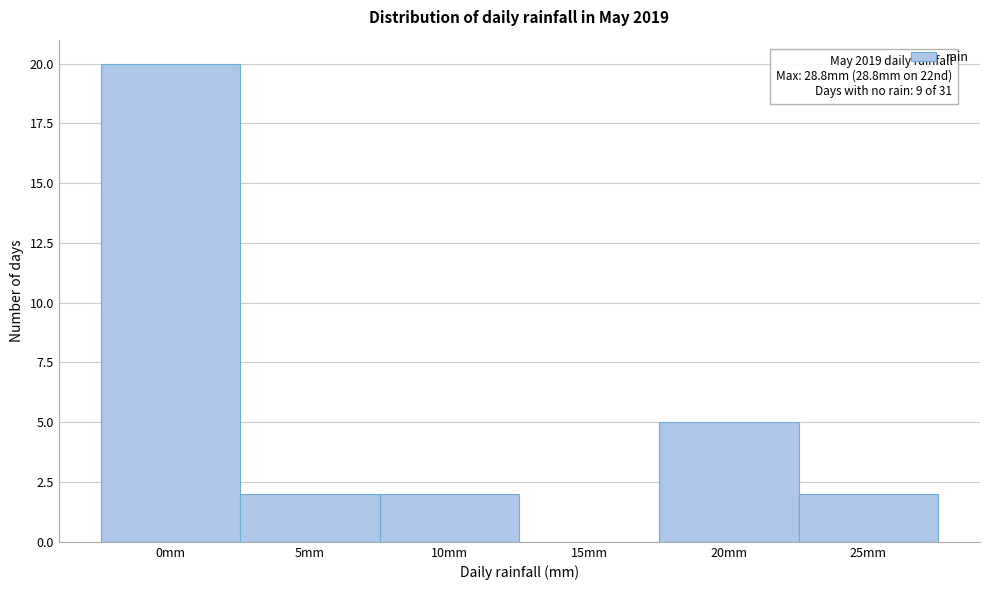

Reading right to left, extract all data points from this chart.

25mm=2	20mm=5	15mm=0	10mm=2	5mm=2	0mm=20